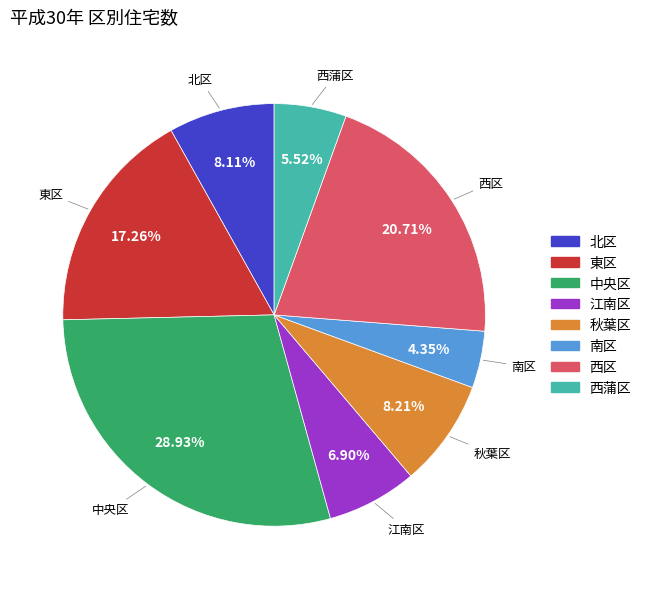

The 中央区 slice represents 29% of the pie. True or false?

True